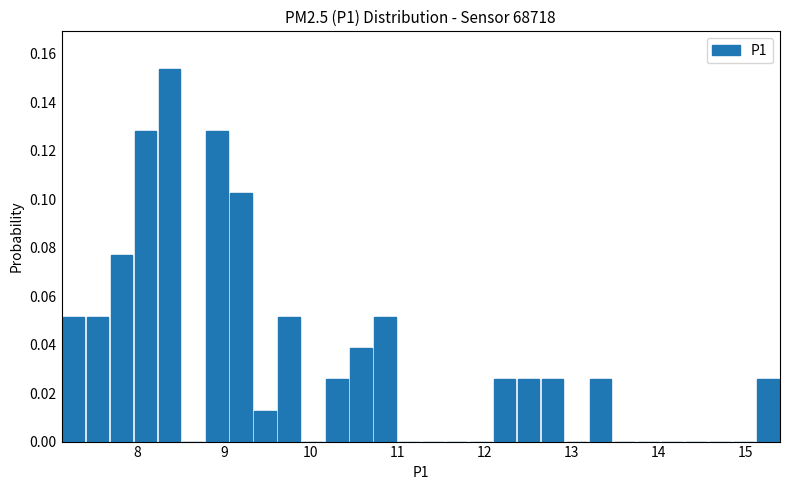

Around what value on the x-axis is the tallest bar? Give the approximate position of its centre, as read against the axis.

8.4